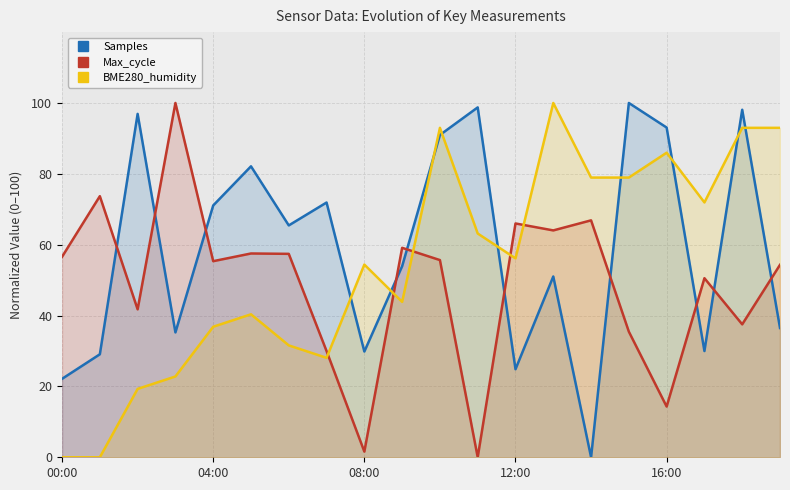

What is the approximate value of Max_cycle at 18?

37.5